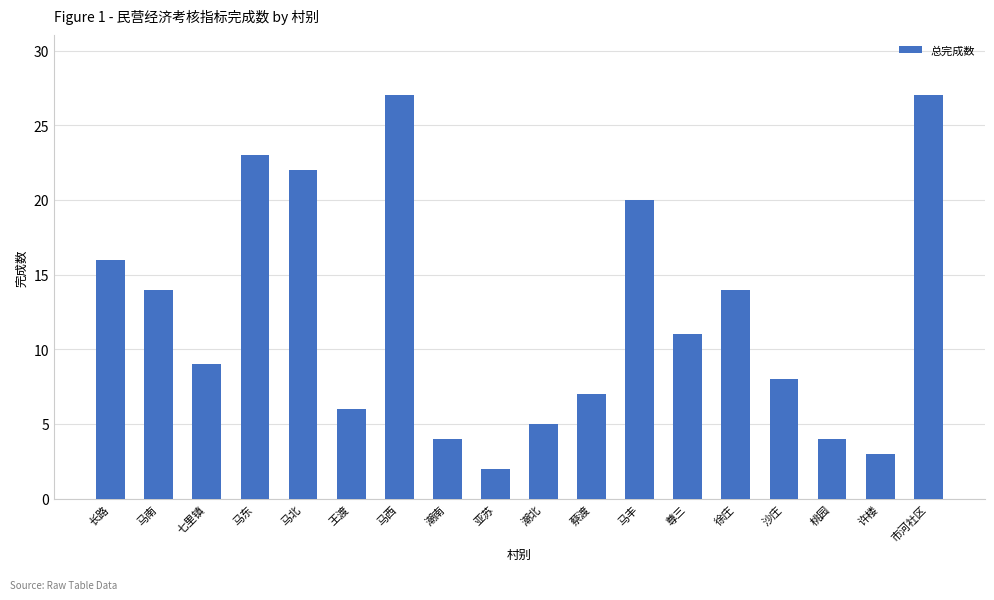

True or false: the data shows 10 at 市河社区.

False